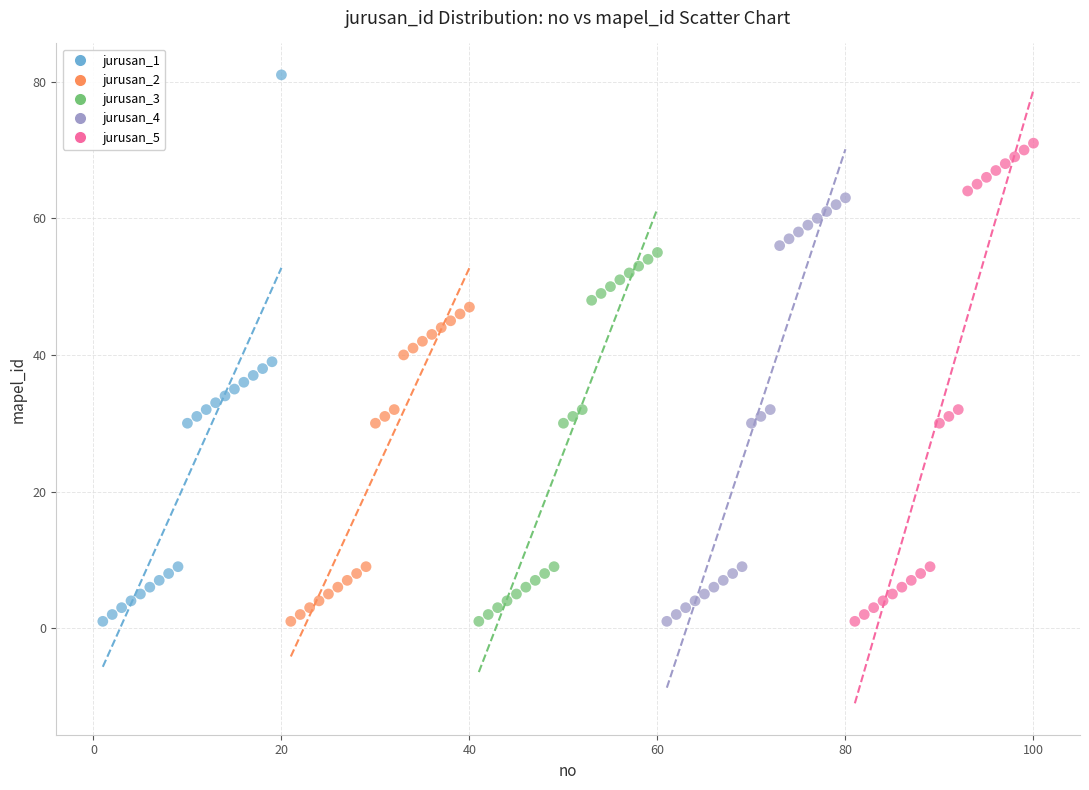

Which series has the widest spread of Y values?

jurusan_1